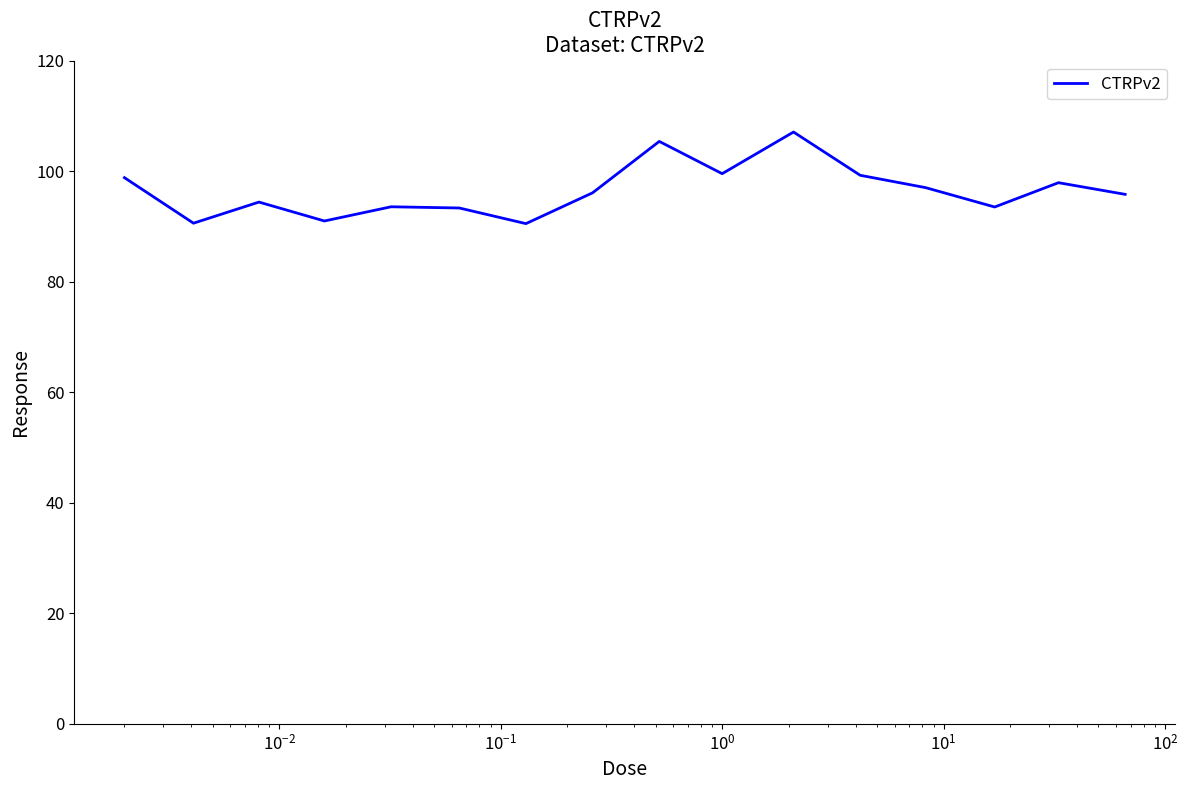

What is the difference between the maximum and second lowest values?

16.5